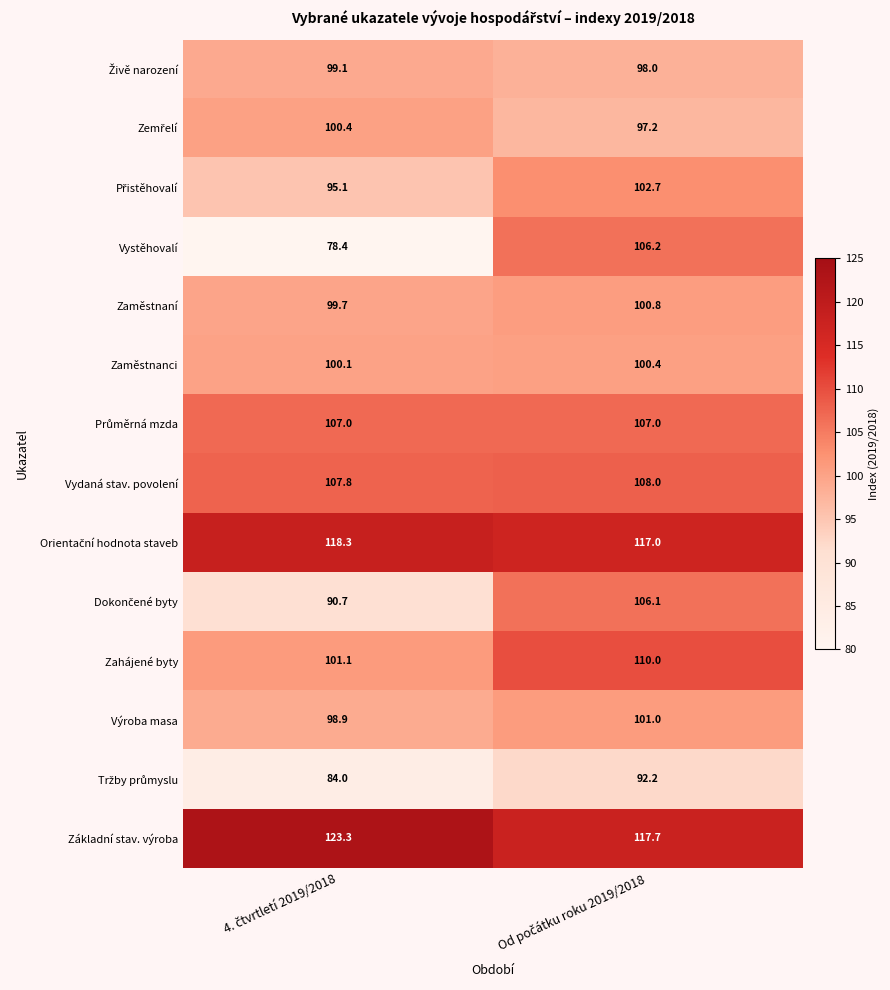

Which series has the largest range (max minus min)?

Vystěhovalí